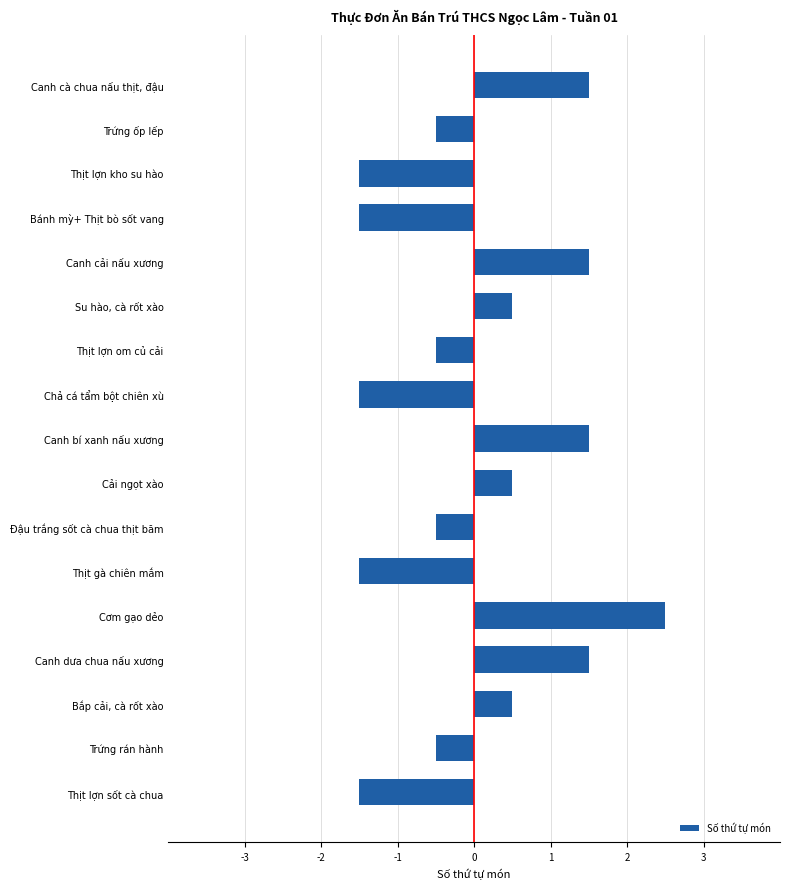

What is the approximate value at Trứng ốp lếp?

-0.5